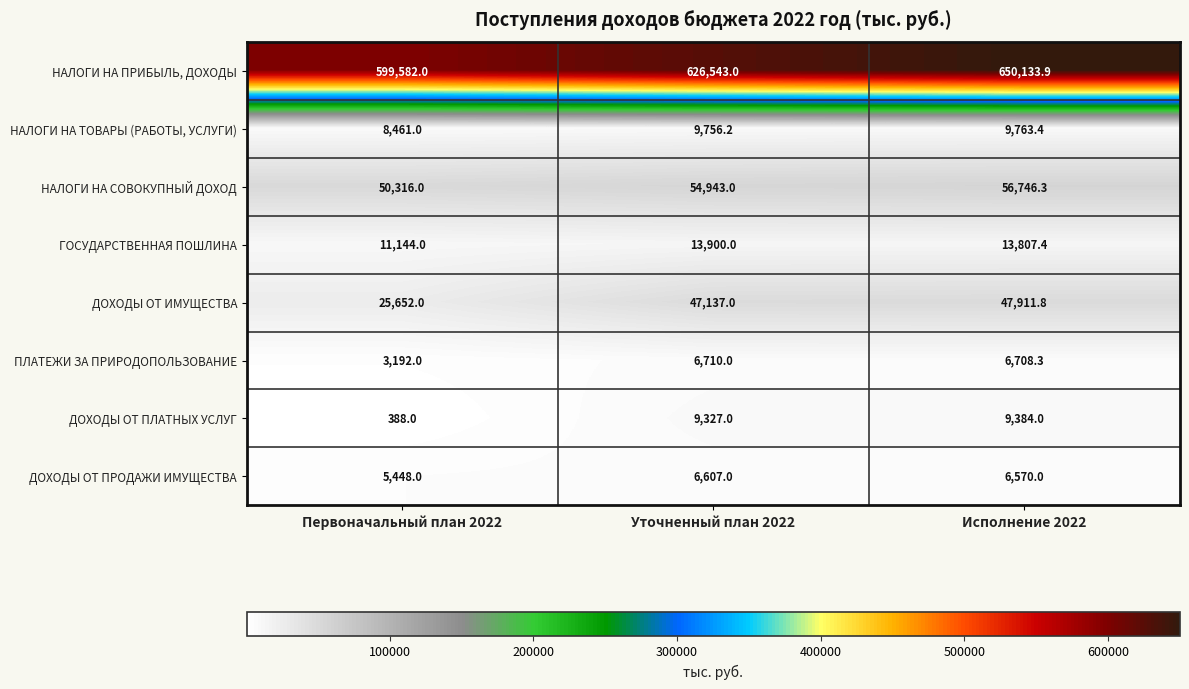

The ДОХОДЫ ОТ ПЛАТНЫХ УСЛУГ series shows 12631.4 at Уточненный план 2022. True or false?

False